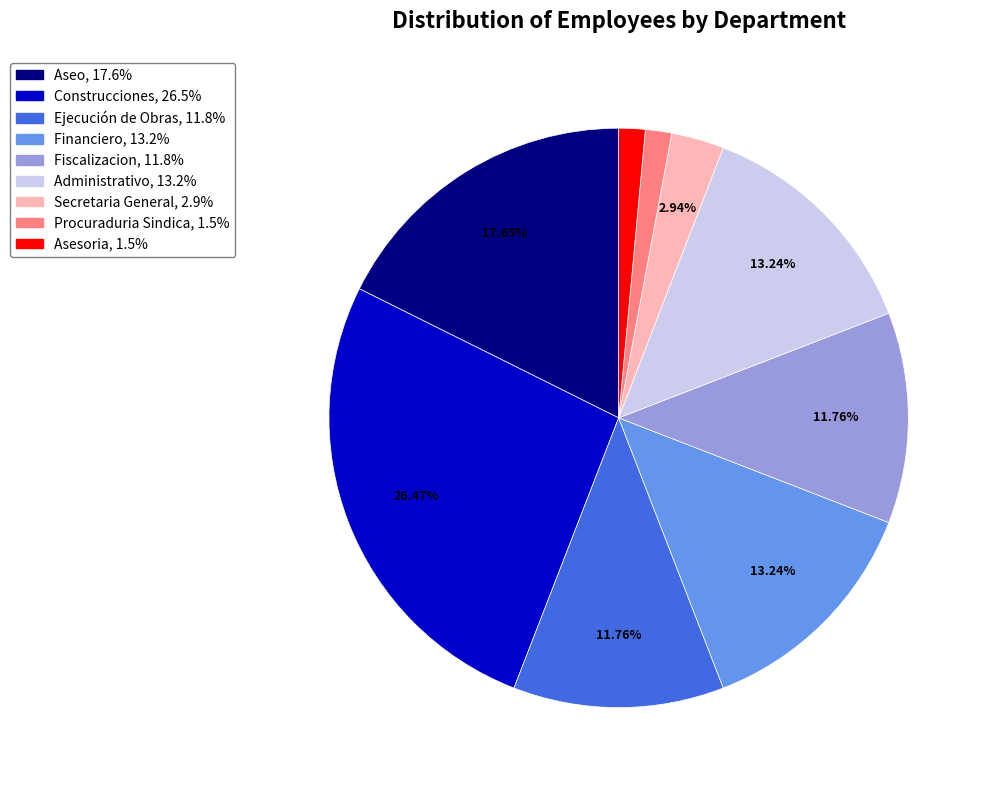

Is there any slice that represents more than half of the pie?

No